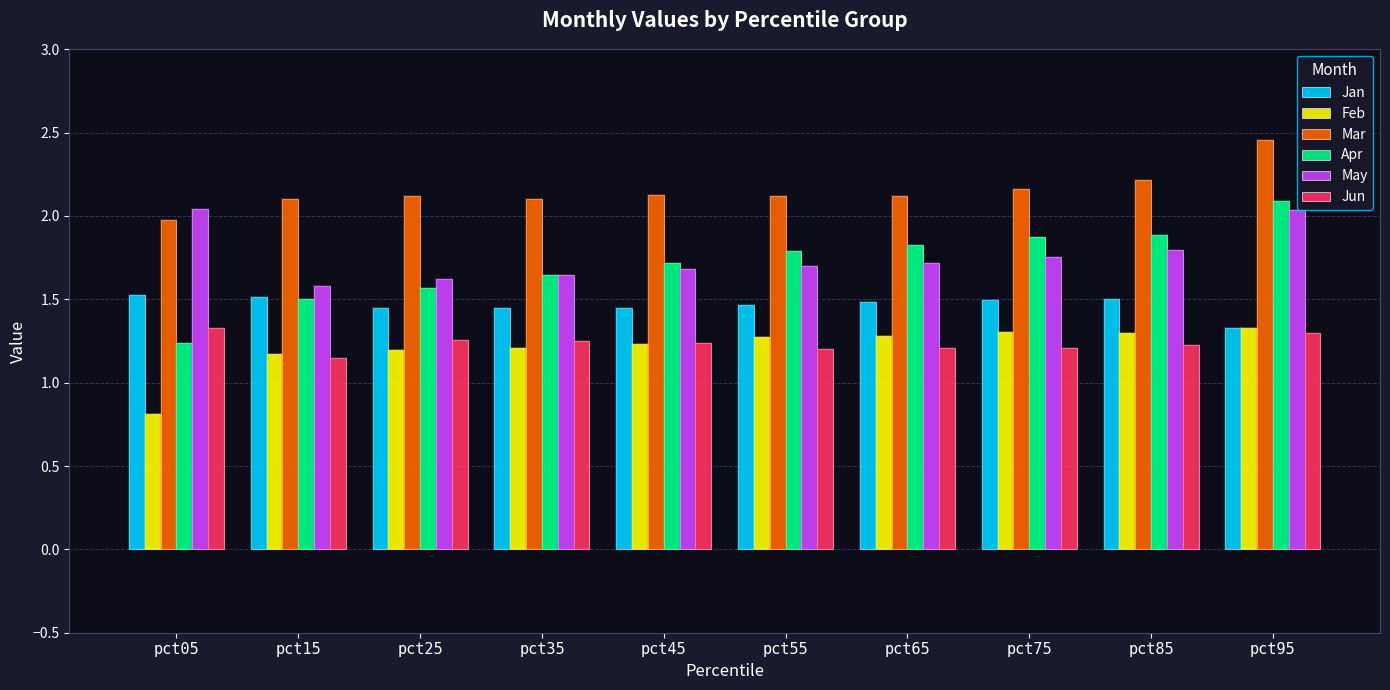

Reading right to left, transcribe all the data shown in this chart.

Jan: 1.3	1.5	1.5	1.5	1.5	1.4	1.4	1.4	1.5	1.5
Feb: 1.3	1.3	1.3	1.3	1.3	1.2	1.2	1.2	1.2	0.8
Mar: 2.5	2.2	2.2	2.1	2.1	2.1	2.1	2.1	2.1	2.0
Apr: 2.1	1.9	1.9	1.8	1.8	1.7	1.6	1.6	1.5	1.2
May: 2.0	1.8	1.8	1.7	1.7	1.7	1.6	1.6	1.6	2.0
Jun: 1.3	1.2	1.2	1.2	1.2	1.2	1.3	1.3	1.1	1.3